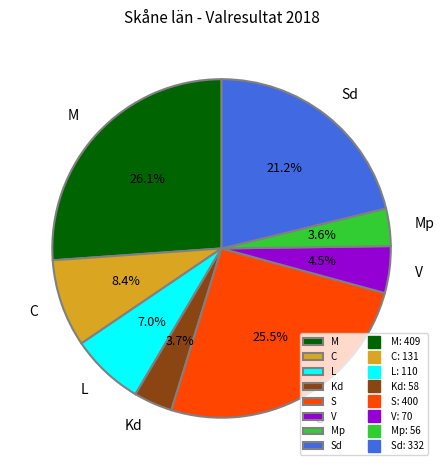

Which category has the biggest portion of the pie?

M